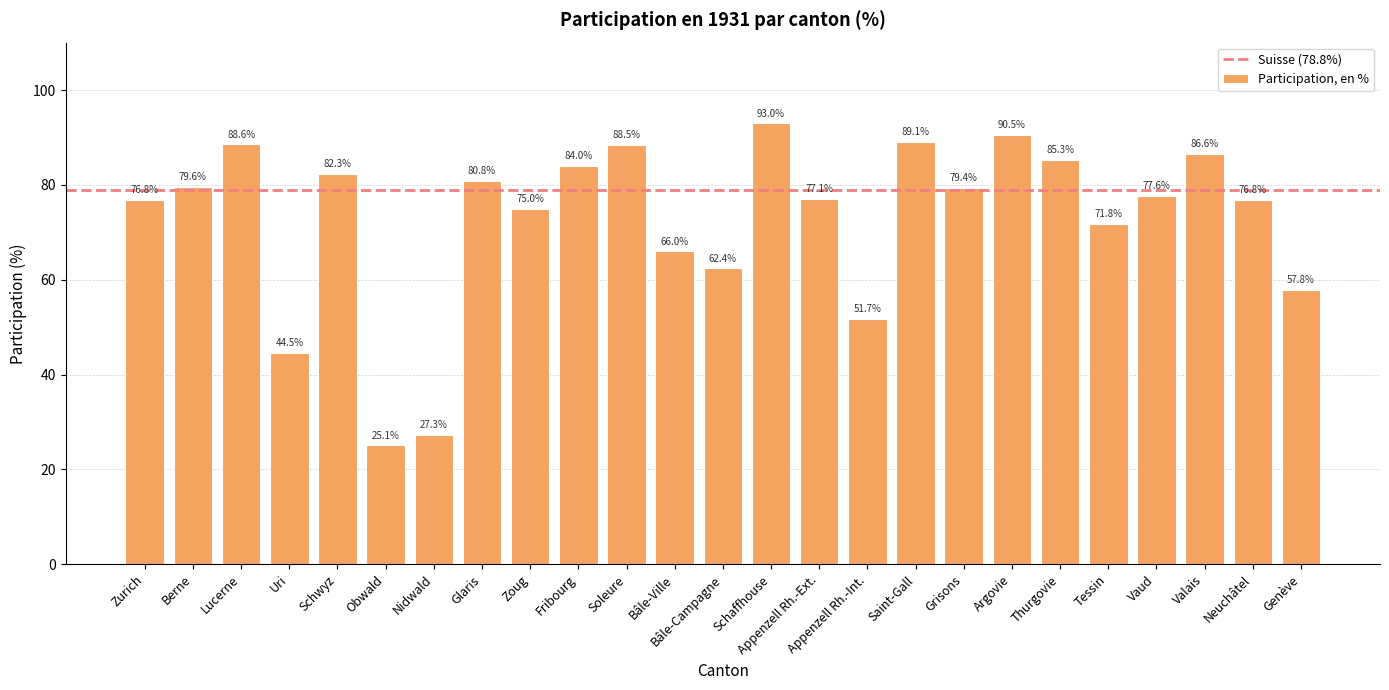

Is it true that the value at Glaris is 135.8?

False